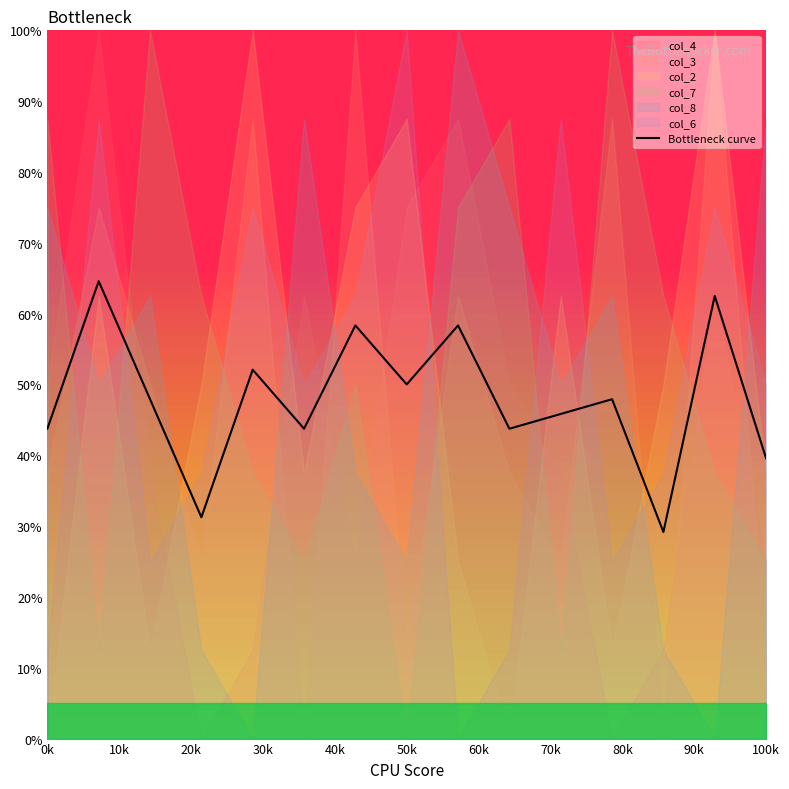

The Bottleneck curve series shows 43.8 at 0k. True or false?

True